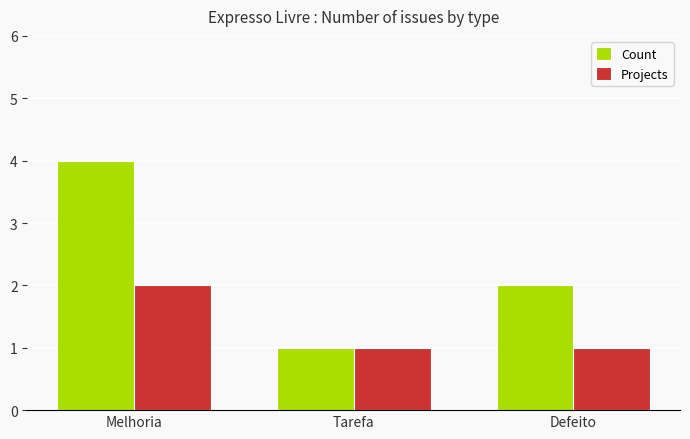

What position from the right is Melhoria?

3